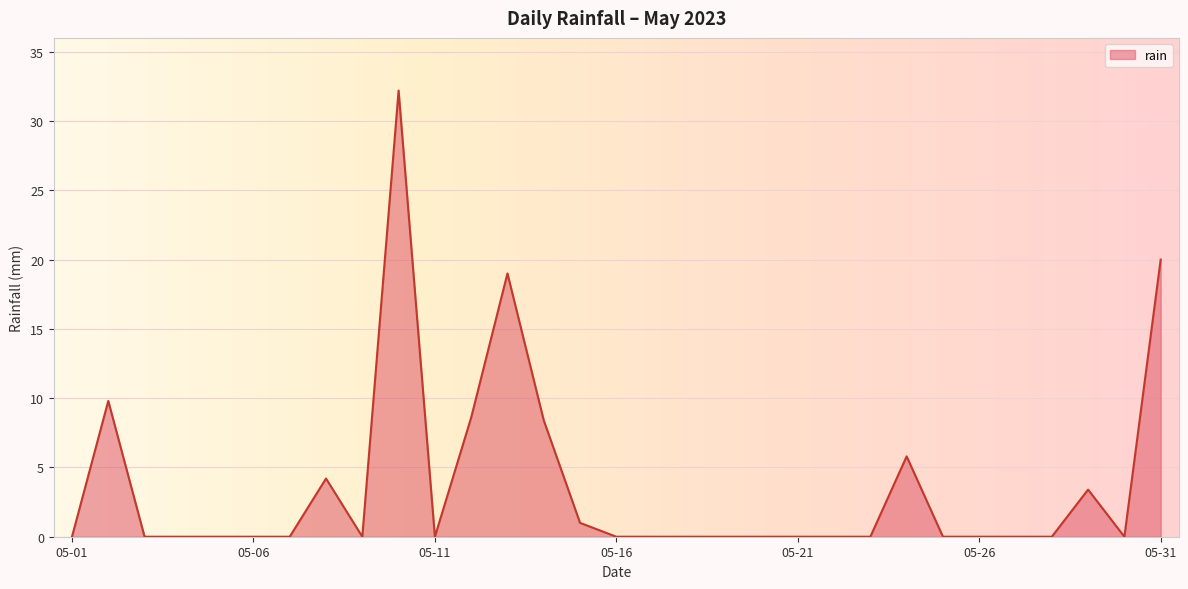

What is the difference between the maximum and minimum values?

32.2